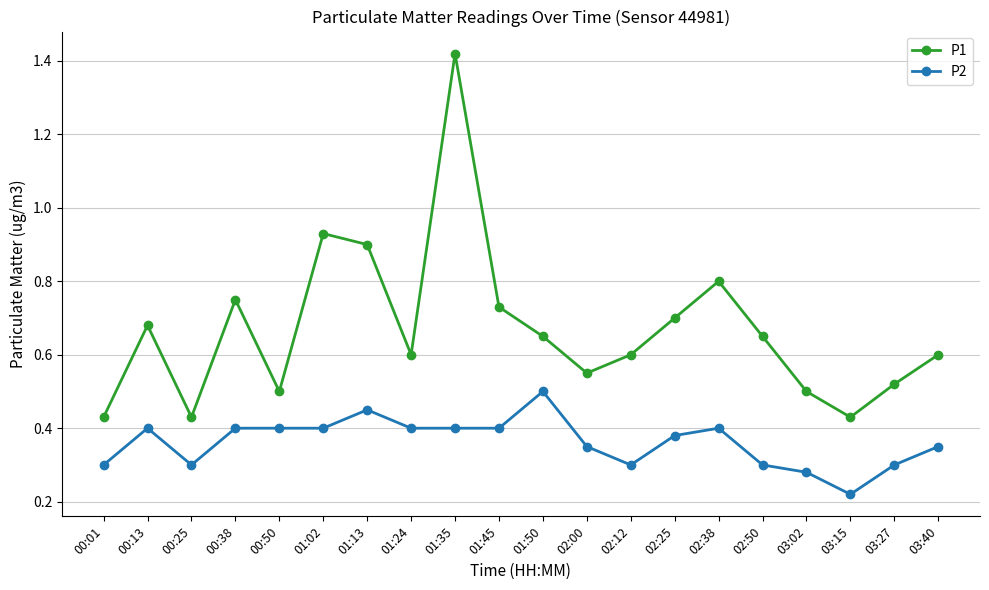

Where is the first local minimum for P2?

00:25